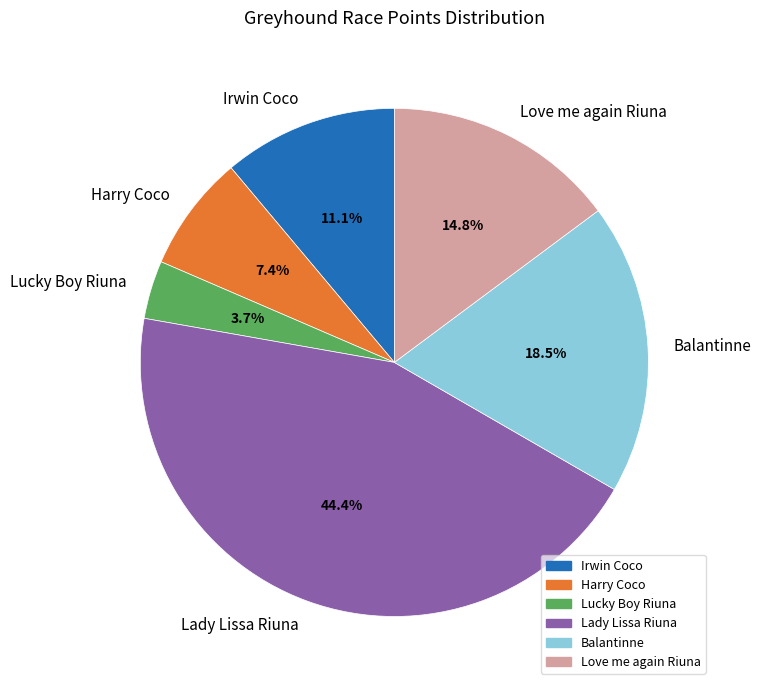

What is the smallest slice in the pie chart?

Lucky Boy Riuna